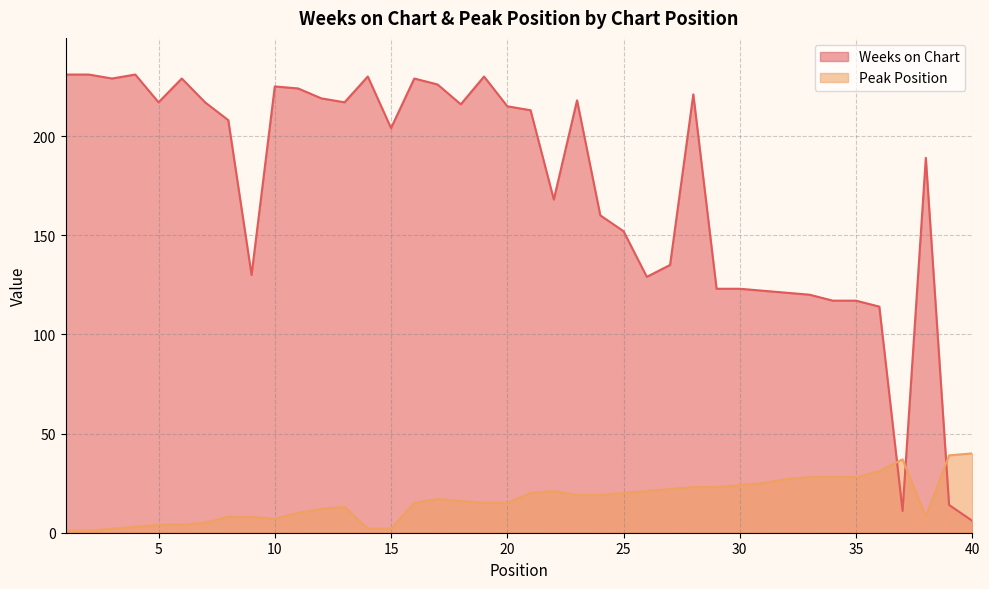

Is it true that Peak Position equals 29 at 24?

False